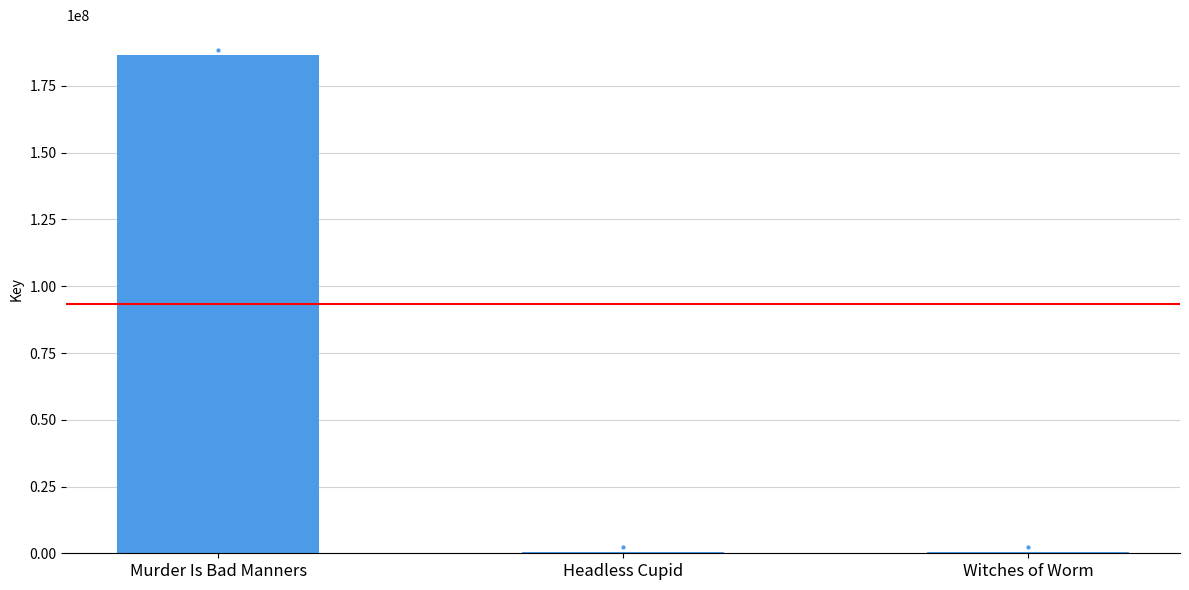

The chart shows a value of 319068546 at Murder Is Bad Manners. True or false?

False